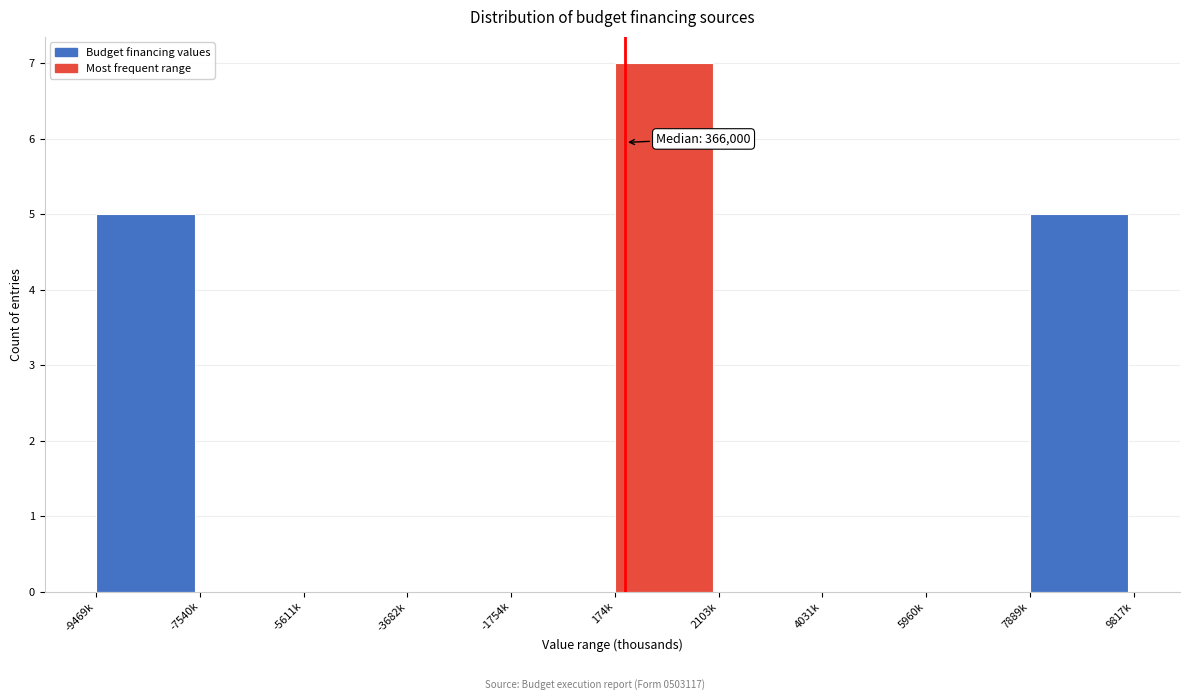

Reading left to right, what are all the values shown in this chart?

-9469k=5	-7540k=0	-5611k=0	-3682k=0	-1754k=0	174k=7	2103k=0	4031k=0	5960k=0	7889k=5